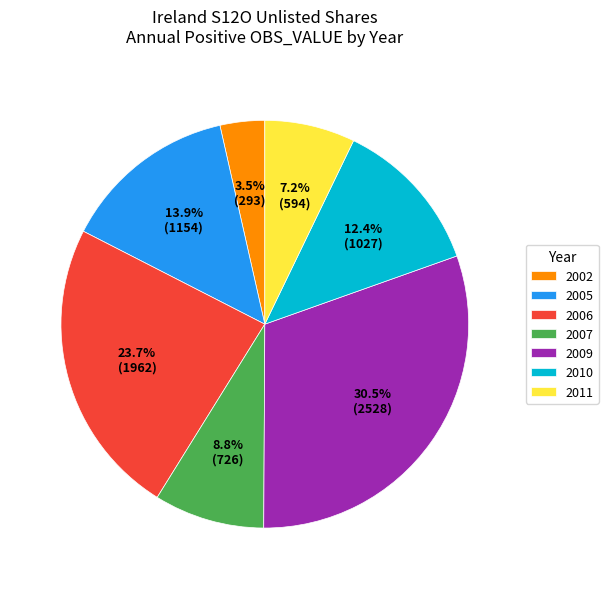

Combined, what portion of the pie is 2011 and 2009?

37.7%